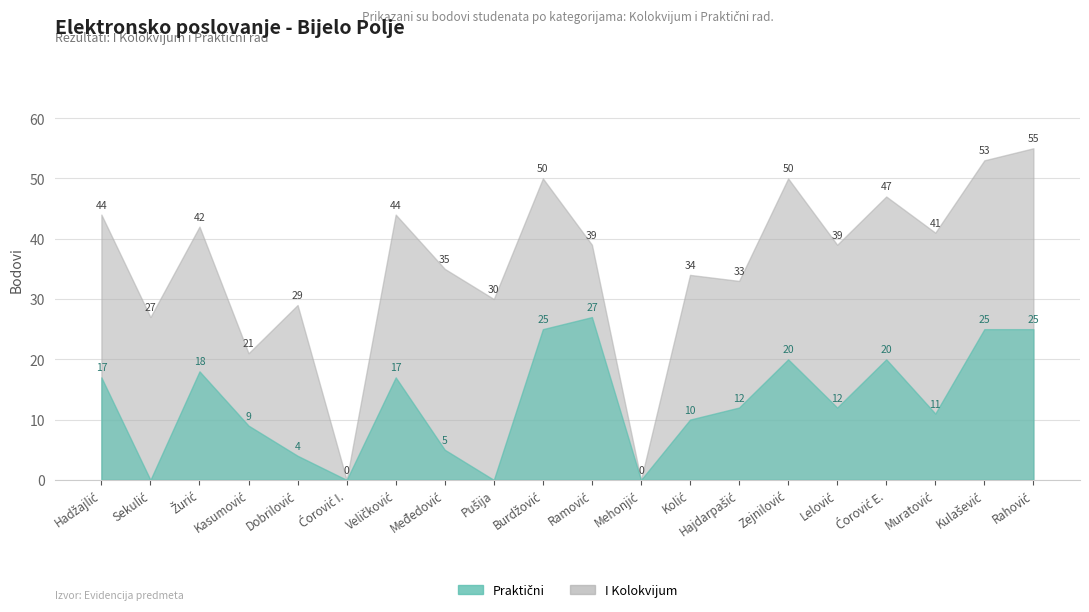

True or false: I Kolokvijum and Praktični cross at least once.

True